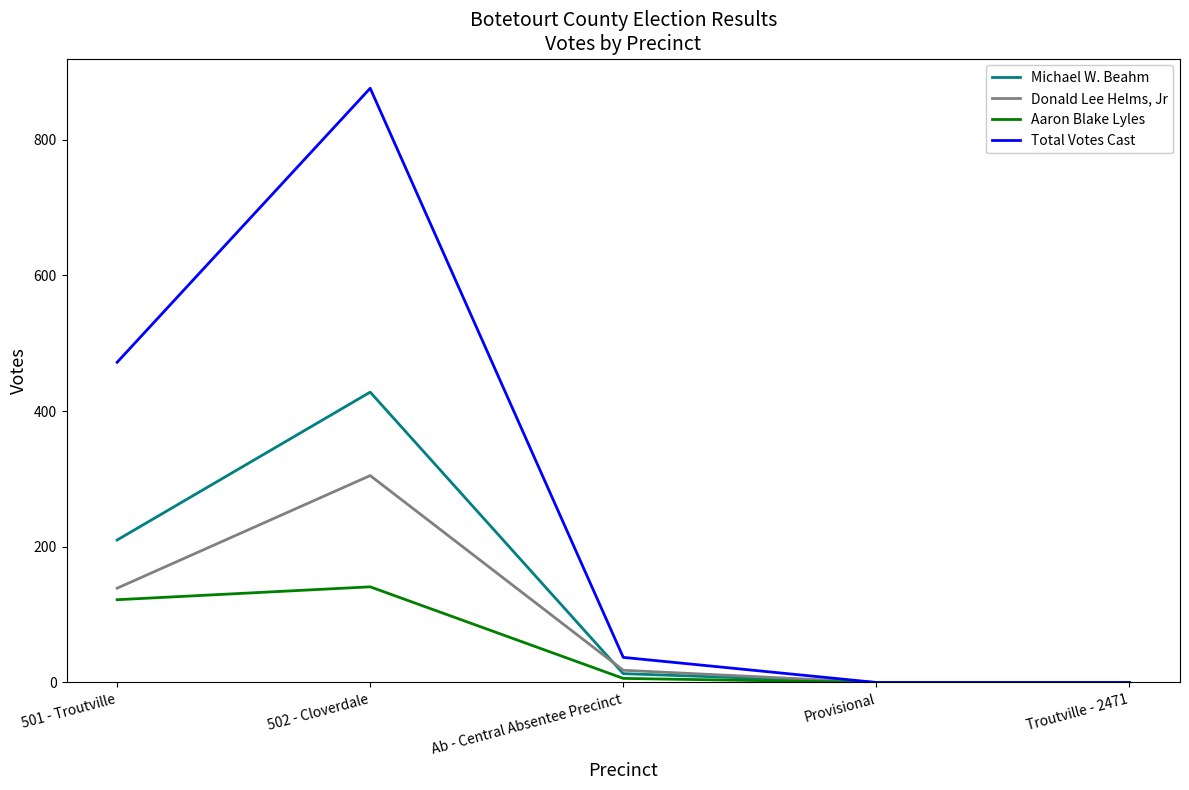

Is the value of Michael W. Beahm at 502 - Cloverdale greater than the value of Donald Lee Helms, Jr at Ab - Central Absentee Precinct?

Yes